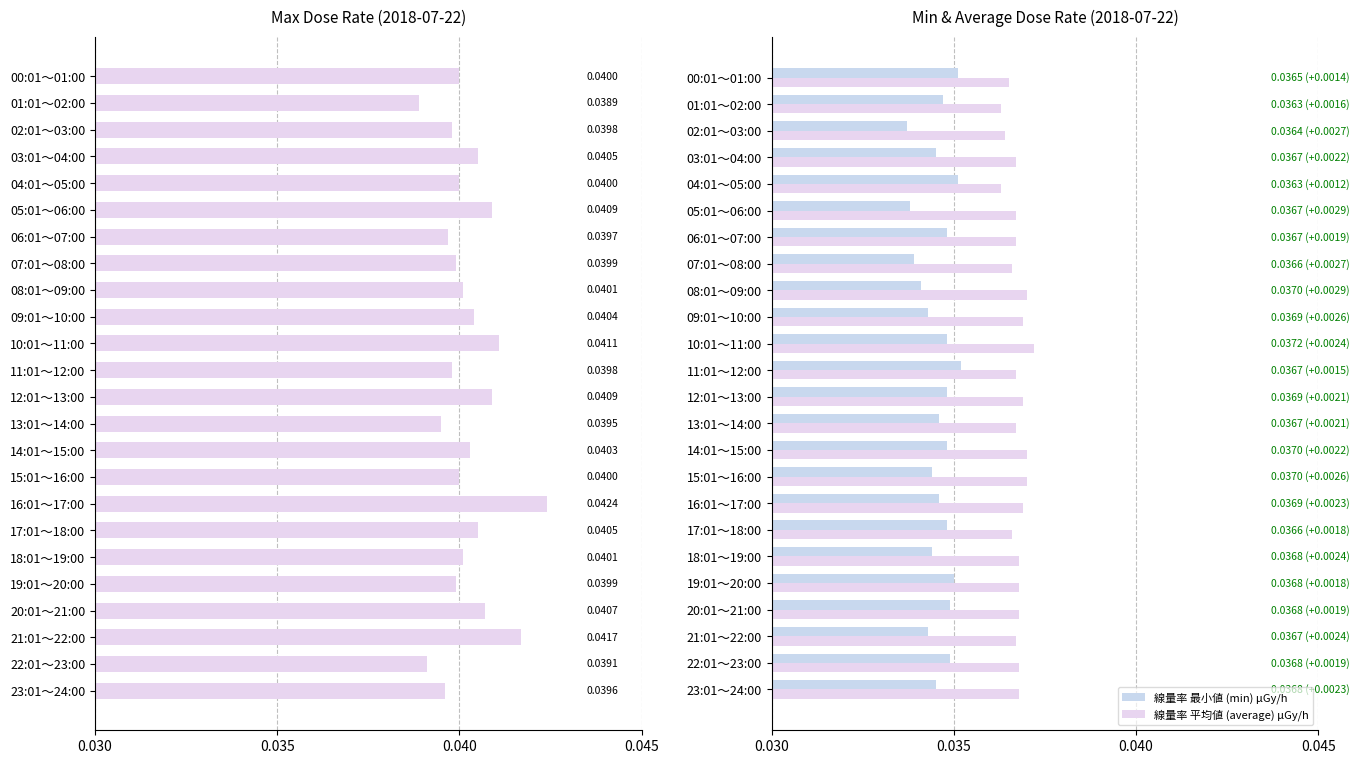

How many bars are there in total?

72